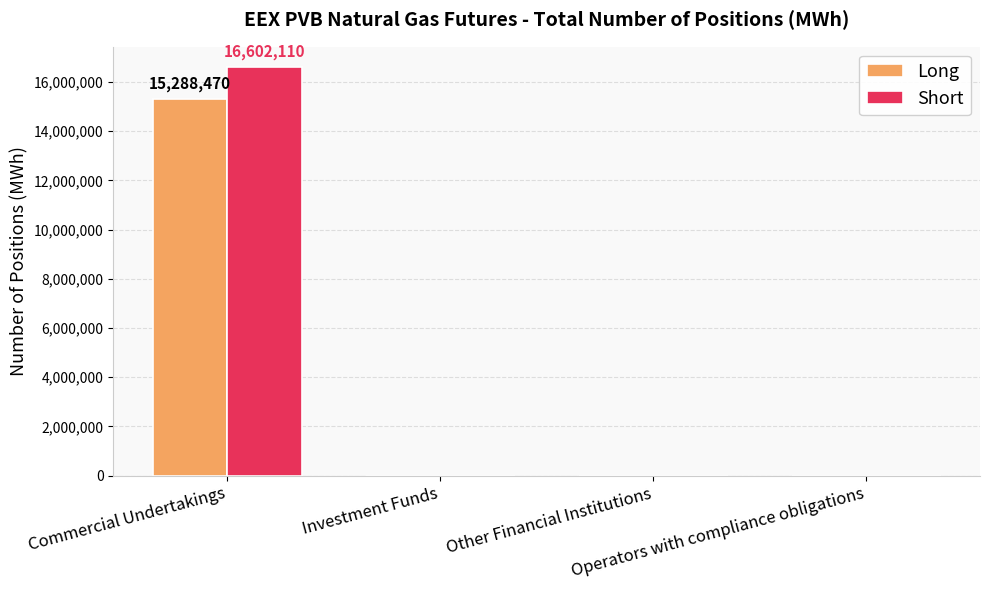

What is the sum of all Long values?

15288470